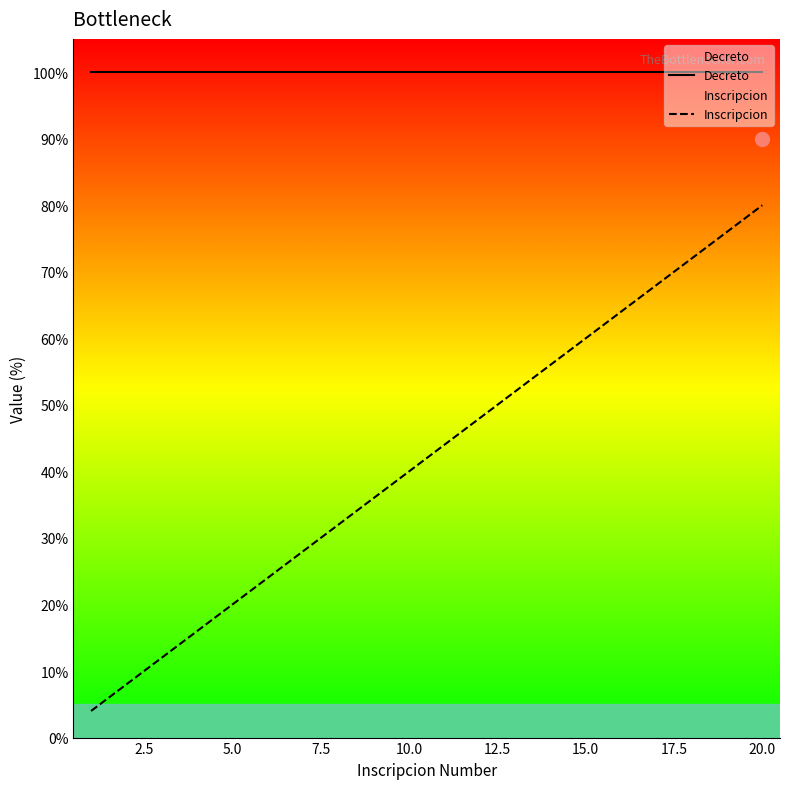

What is the approximate value of Inscripcion at 5.0?

20